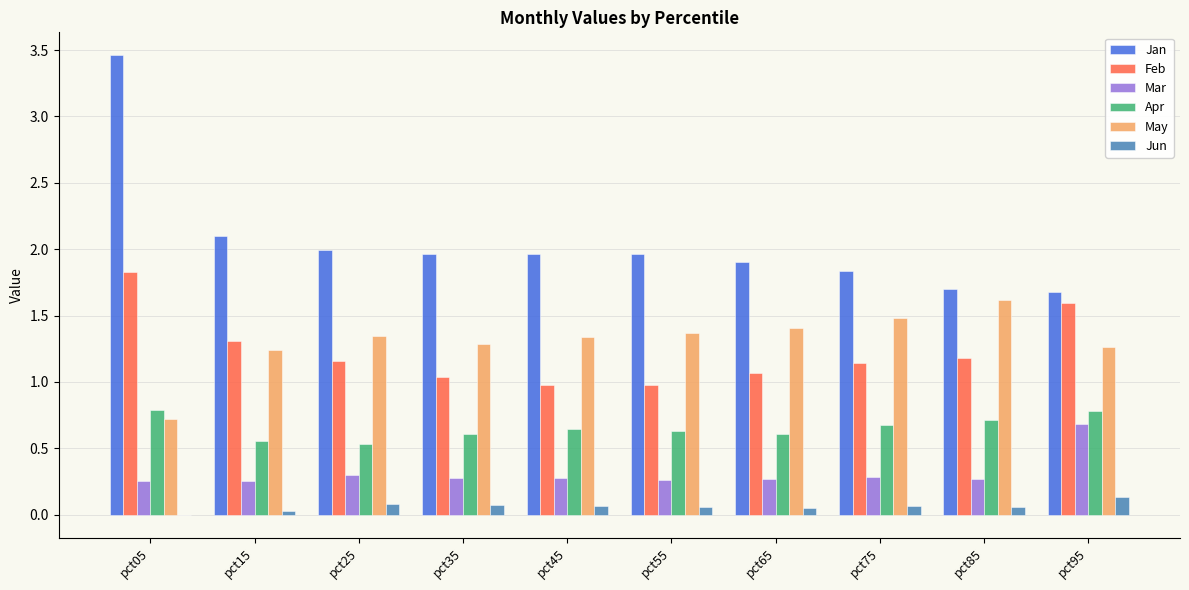

True or false: Mar has a value of 0.1 at pct25.

False